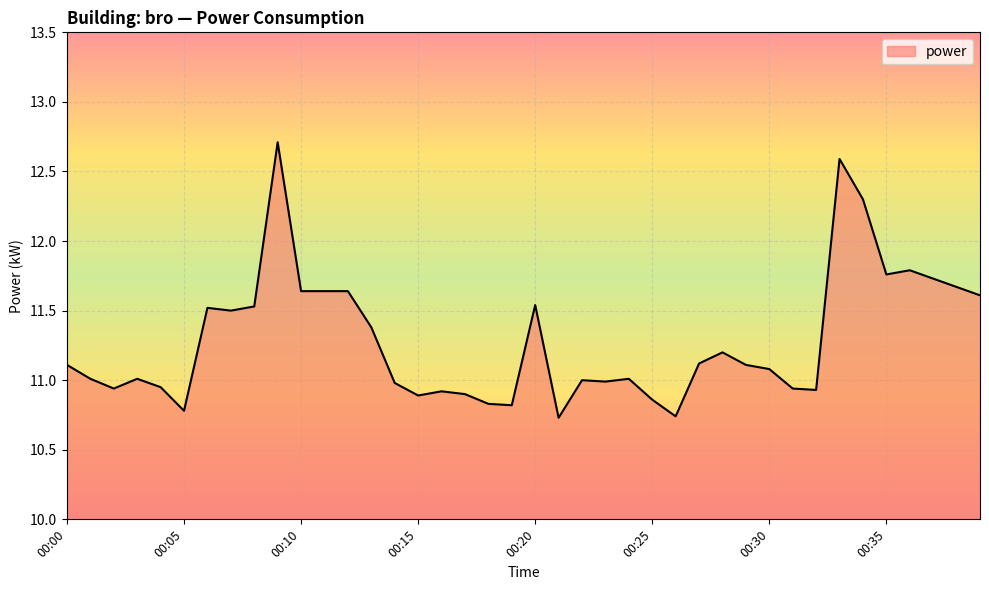

How many lines are shown in the chart?

1